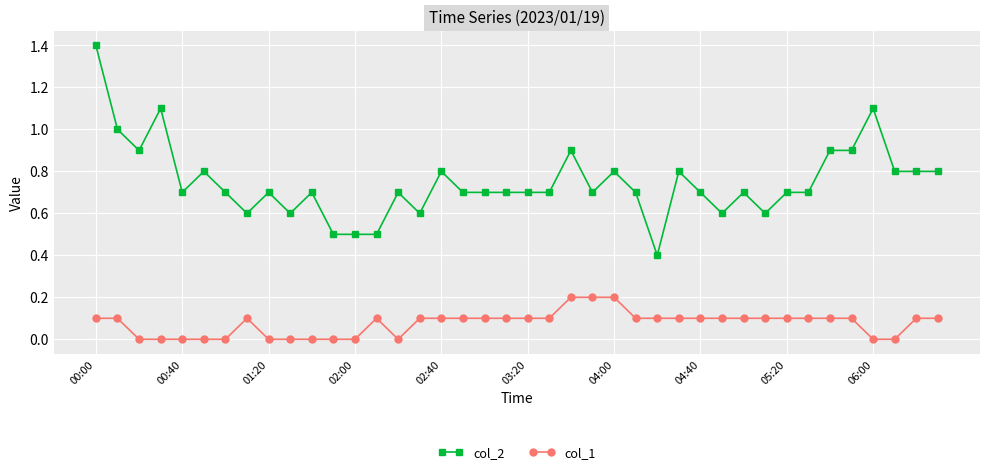

True or false: col_2 and col_1 cross at least once.

False